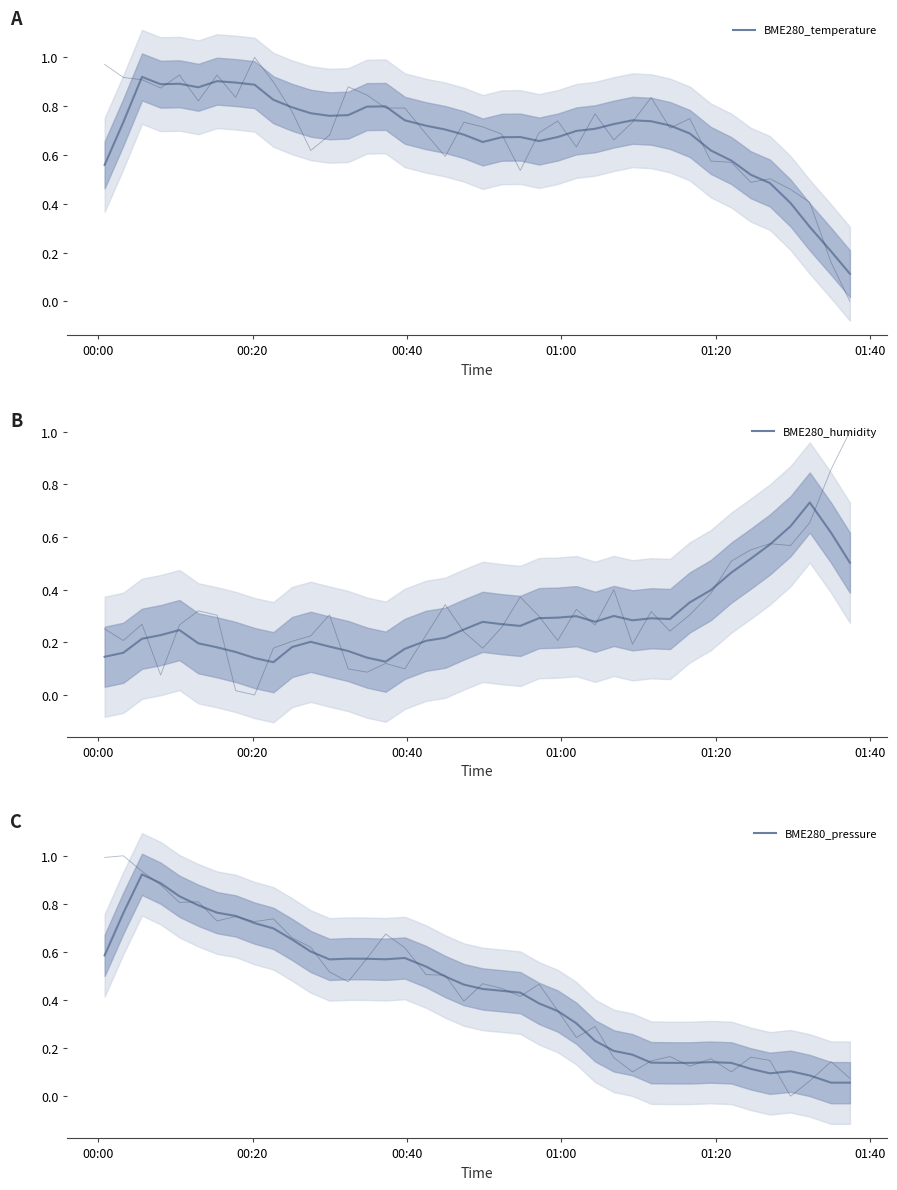

In BME280_pressure, how many points are lower than both neighbors (excluding endpoints)?

4